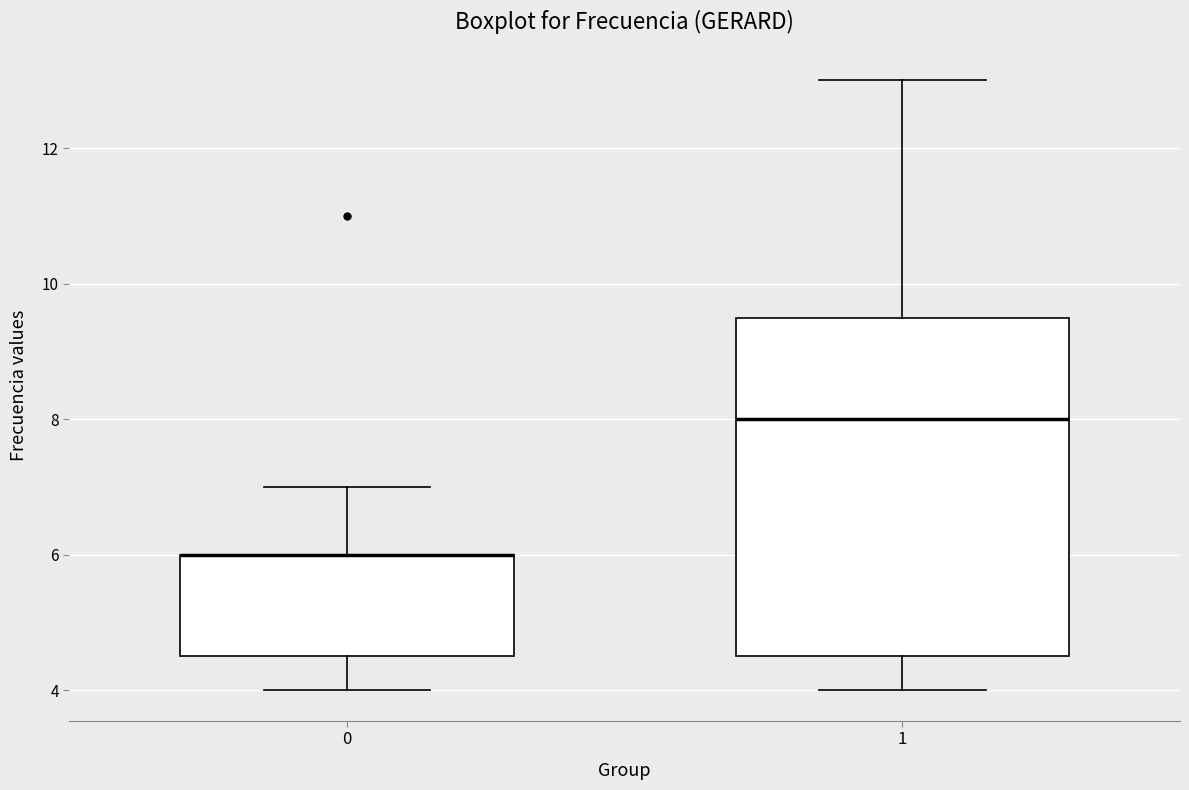

Reading left to right, read every box against the y-axis: the position of its median line, the range the box covers, and the ends of its whiskers. The values are not printed on the chart, so give them approximately, as read against the axis.

0: median 6.0 (drawn on the box's upper edge), box 4.6 to 6.0, whiskers 4.0 to 7.0
1: median 8.0, box 4.6 to 9.6, whiskers 4.0 to 13.0